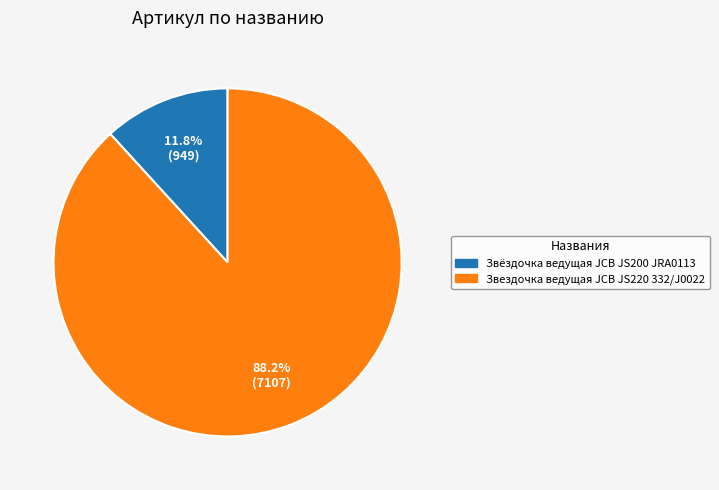

How many slices are in this pie chart?

2